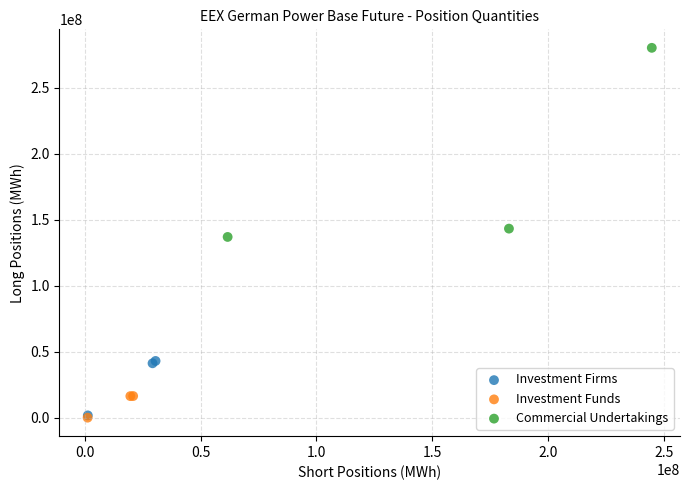

Which series reaches the maximum Y coordinate?

Commercial Undertakings